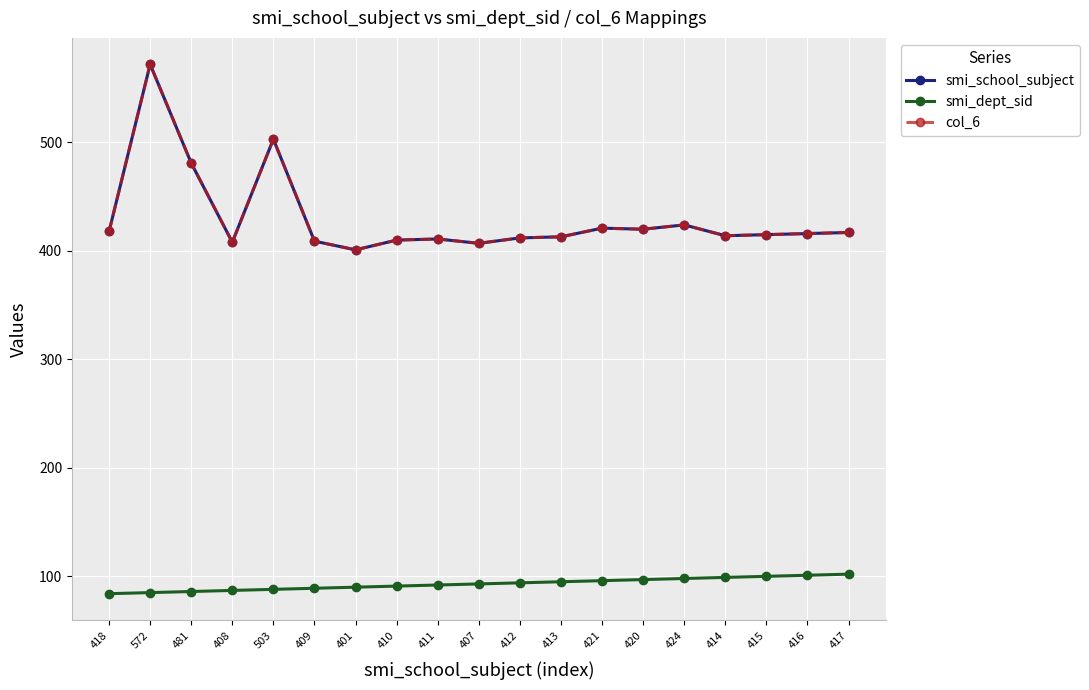

Reading left to right, transcribe all the data shown in this chart.

smi_school_subject: 418=418	572=572	481=481	408=408	503=503	409=409	401=401	410=410	411=411	407=407	412=412	413=413	421=421	420=420	424=424	414=414	415=415	416=416	417=417
smi_dept_sid: 418=84	572=85	481=86	408=87	503=88	409=89	401=90	410=91	411=92	407=93	412=94	413=95	421=96	420=97	424=98	414=99	415=100	416=101	417=102
col_6: 418=418	572=572	481=481	408=408	503=503	409=409	401=401	410=410	411=411	407=407	412=412	413=413	421=421	420=420	424=424	414=414	415=415	416=416	417=417